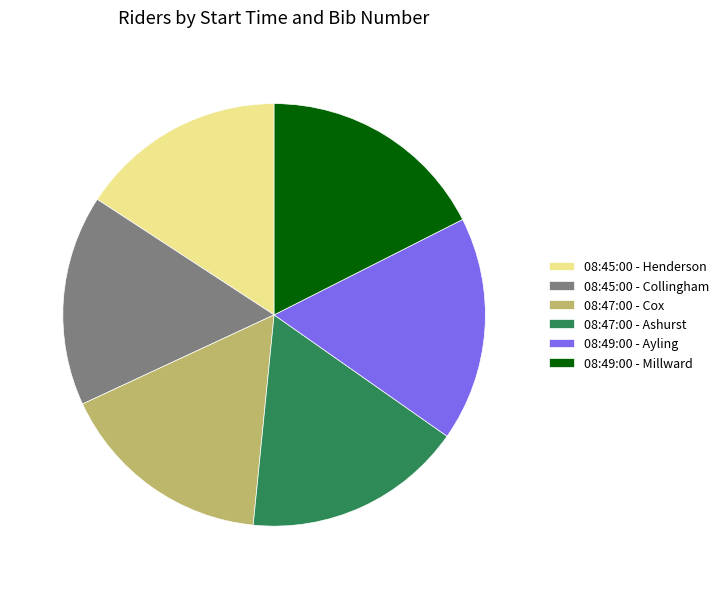

Combined, do 08:45:00 - Collingham and 08:45:00 - Henderson account for over 50%?

No